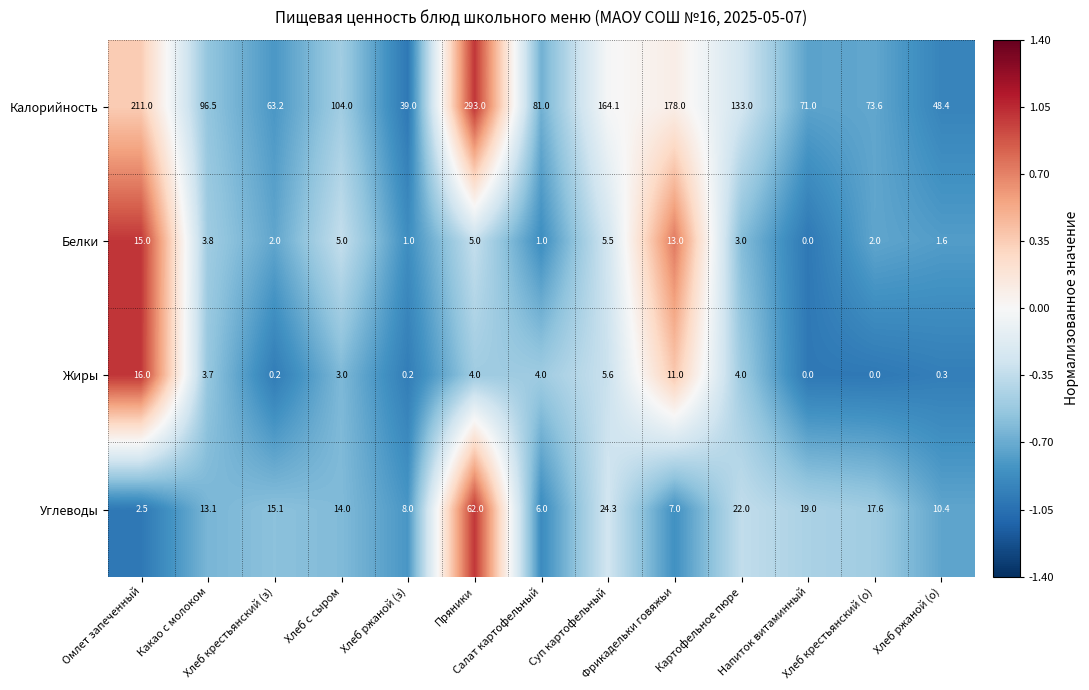

What is the difference between the maximum and minimum values in the Углеводы series?

59.5